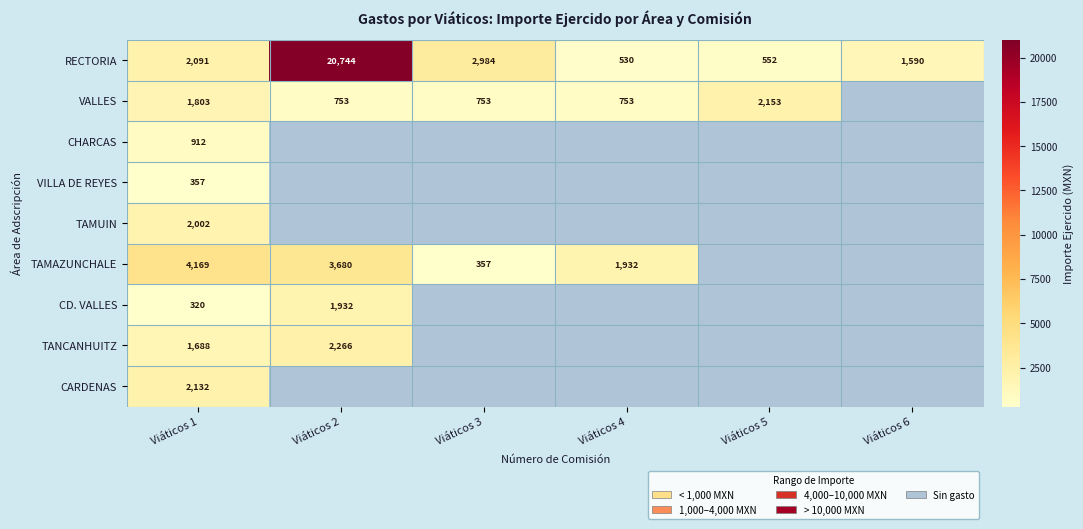

The value of TAMAZUNCHALE at Viáticos 2 is 3680.3. True or false?

True